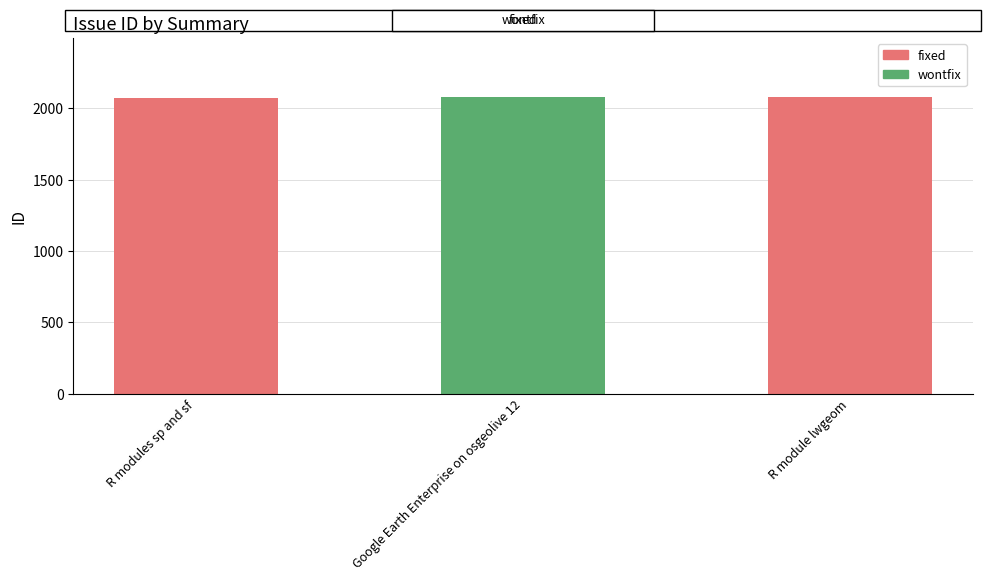

Is it true that the value at R modules sp and sf is 2075?

True